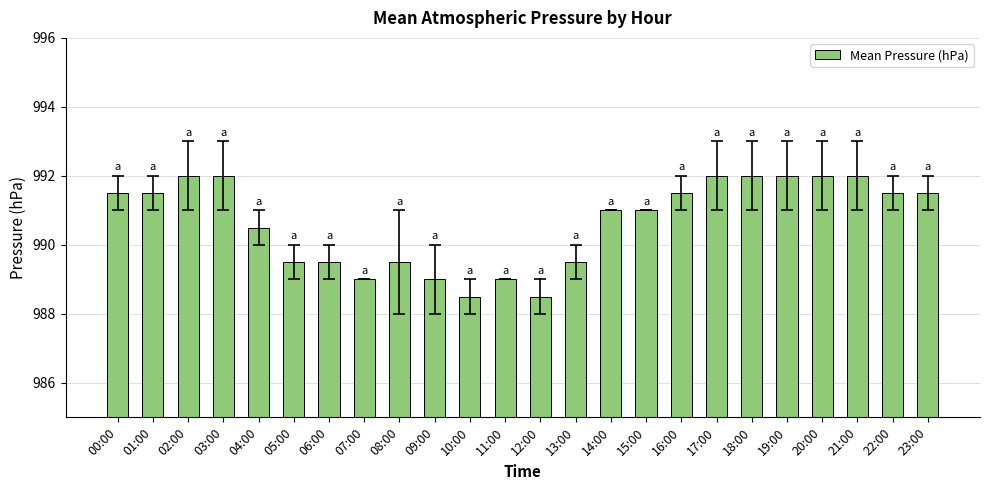

What is the smallest value displayed?

988.5